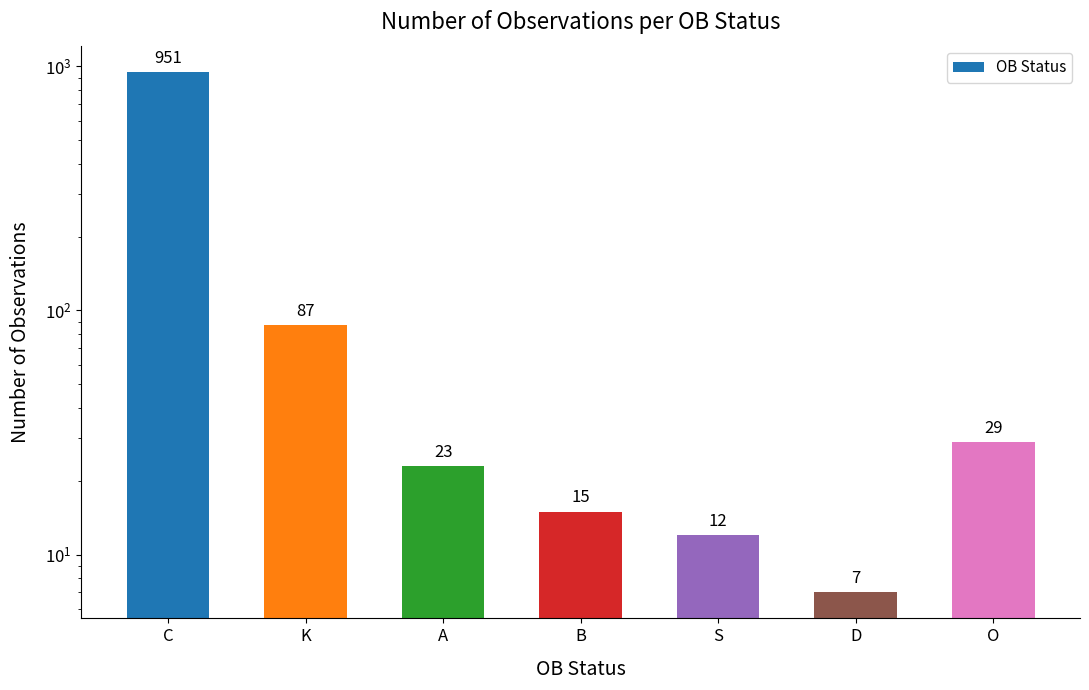

Which has a higher value, D or B?

B